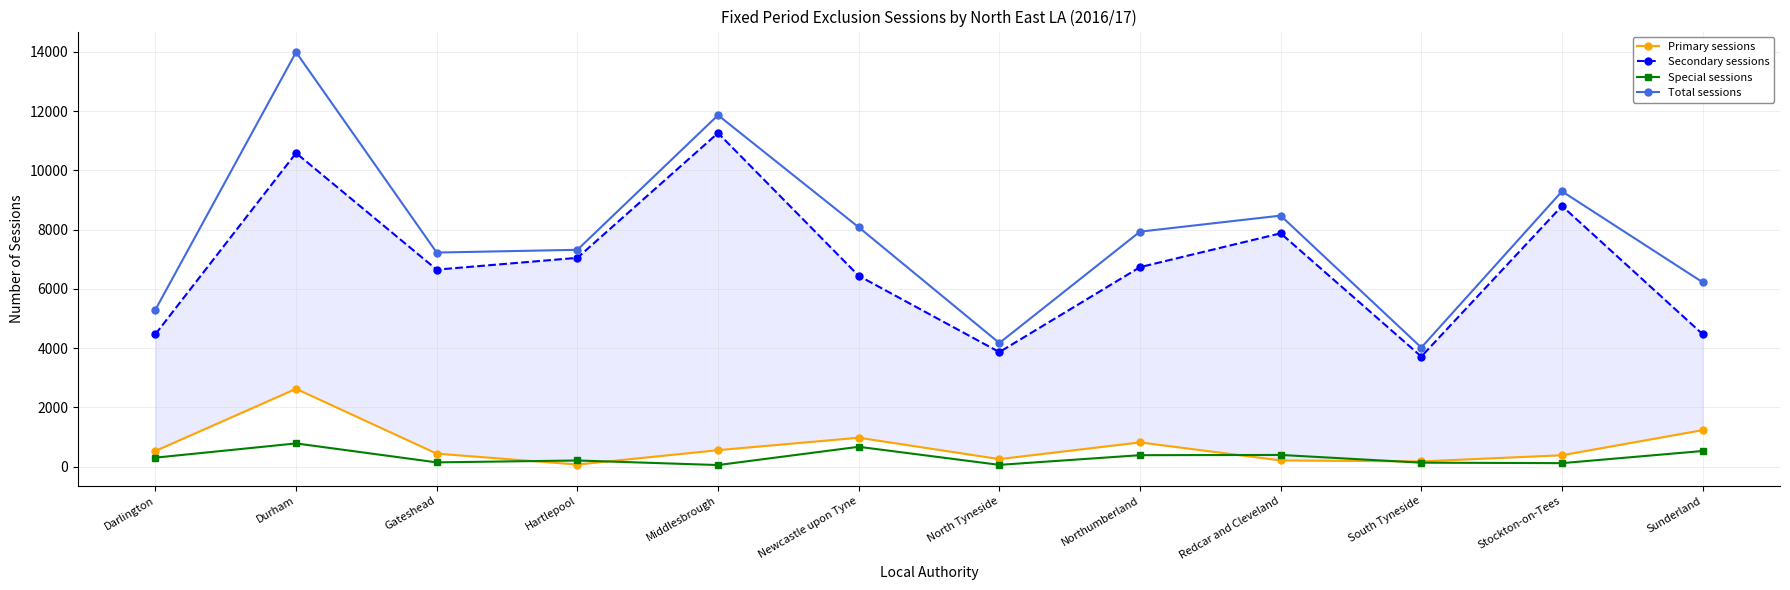

Rank the categories by Total sessions value from highest to lowest.

Durham, Middlesbrough, Stockton-on-Tees, Redcar and Cleveland, Newcastle upon Tyne, Northumberland, Hartlepool, Gateshead, Sunderland, Darlington, North Tyneside, South Tyneside